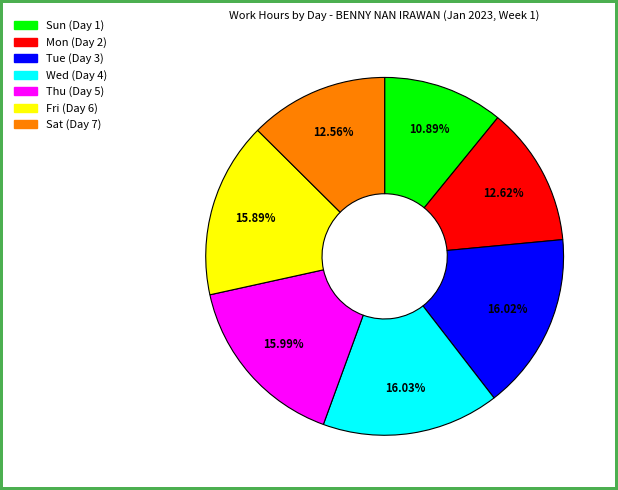

Do Fri (Day 6) and Sun (Day 1) together represent more than half of the pie?

No